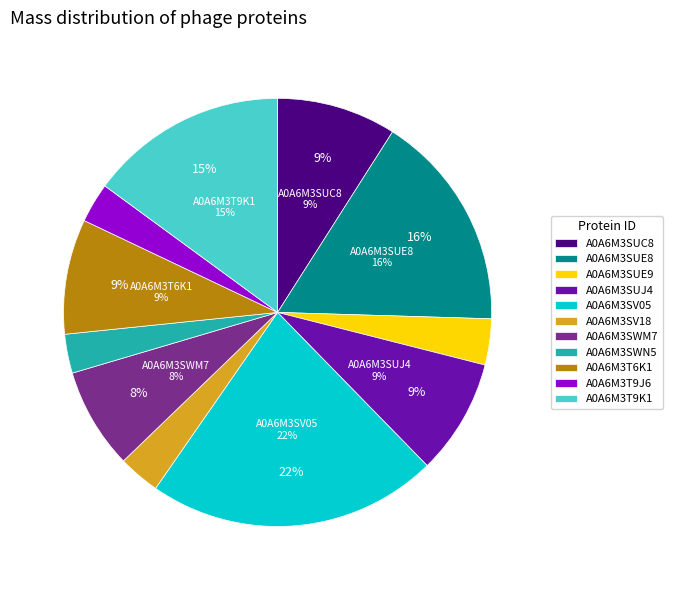

Which slice is the smallest?

A0A6M3SWN5